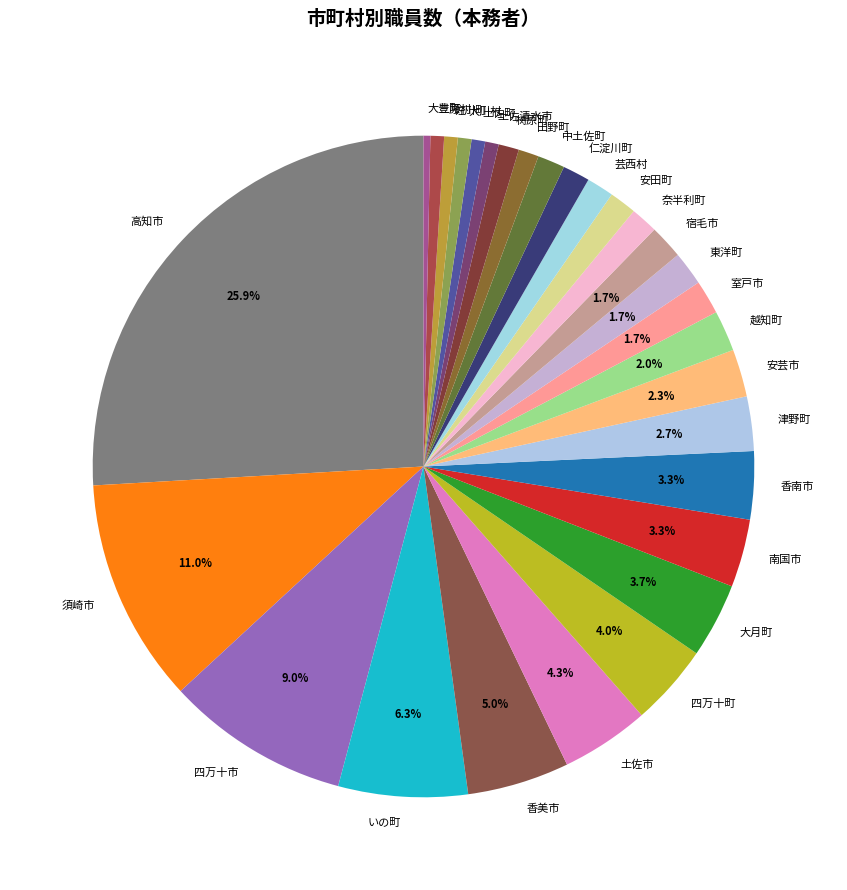

Count the number of slices in the pie.

29